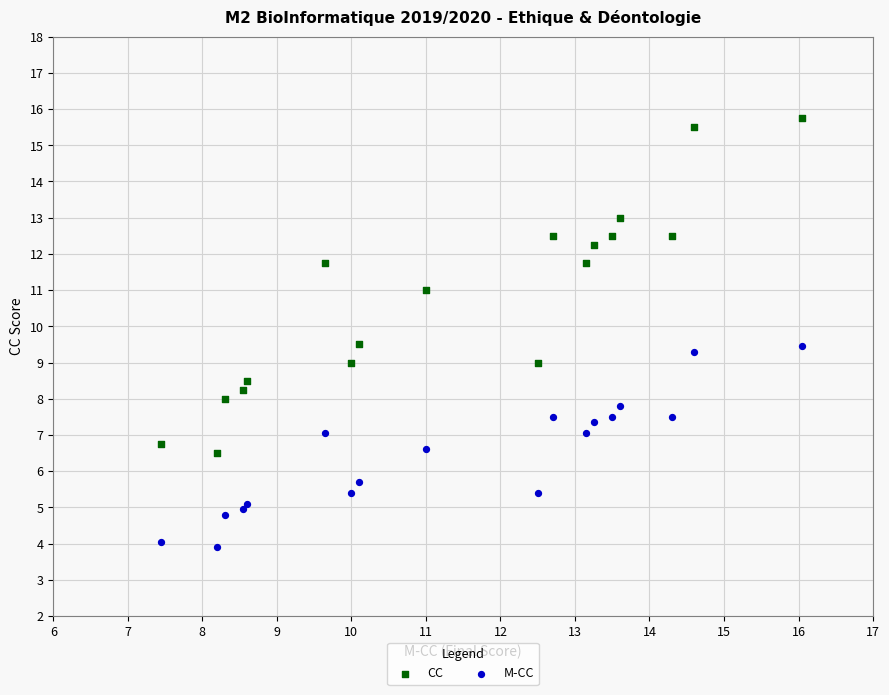

Which series contains the lowest Y value?

M-CC